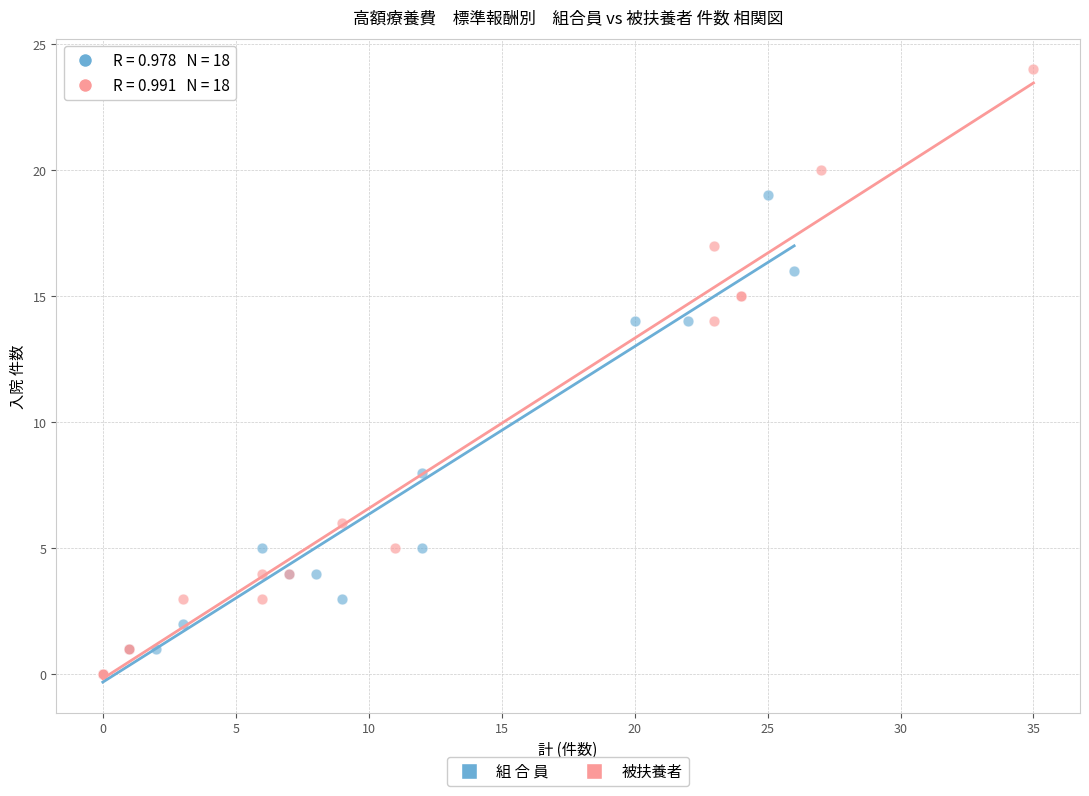

Which series has the widest spread of Y values?

被扶養者